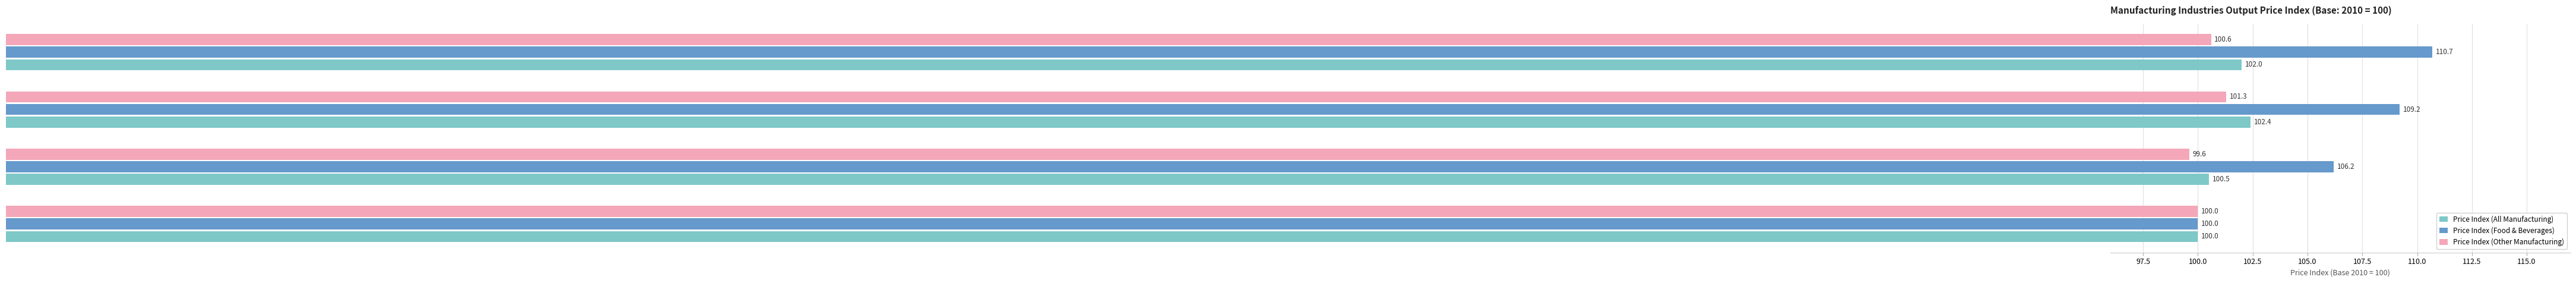

Between 2011 and 2012, which series saw the biggest shift?

Price Index (Food & Beverages)